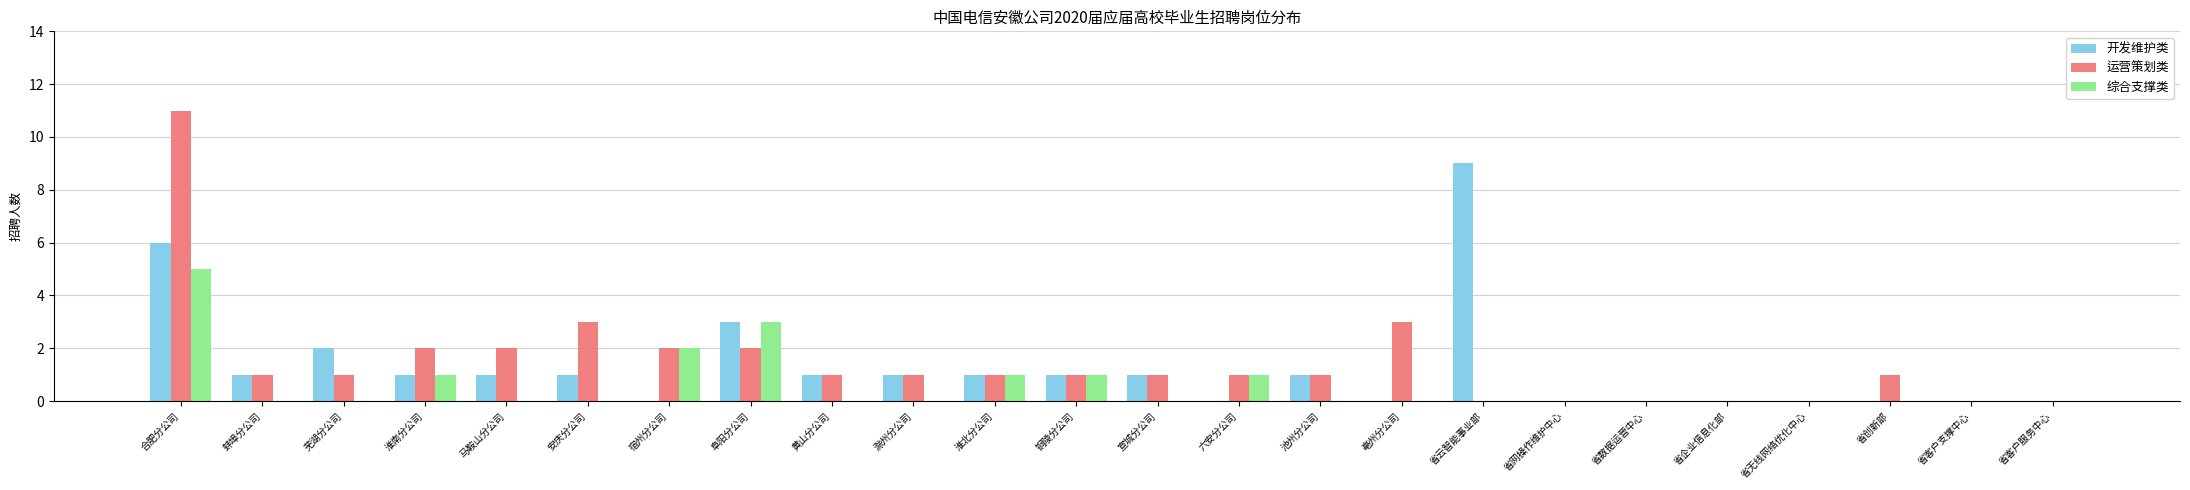

The 运营策划类 series shows 3 at 亳州分公司. True or false?

True